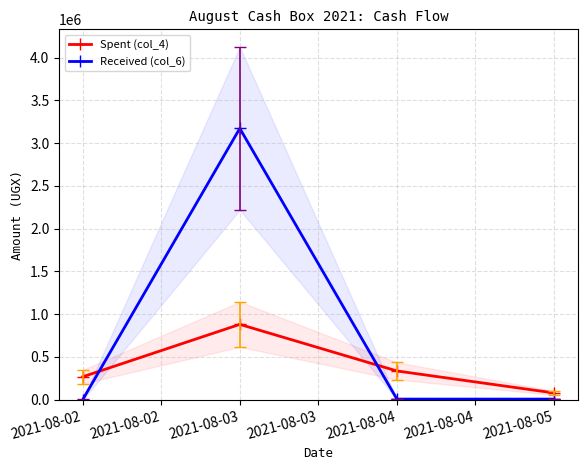

Is the value of Spent (col_4) at 2021-08-03 greater than the value of Received (col_6) at 2021-08-02?

Yes